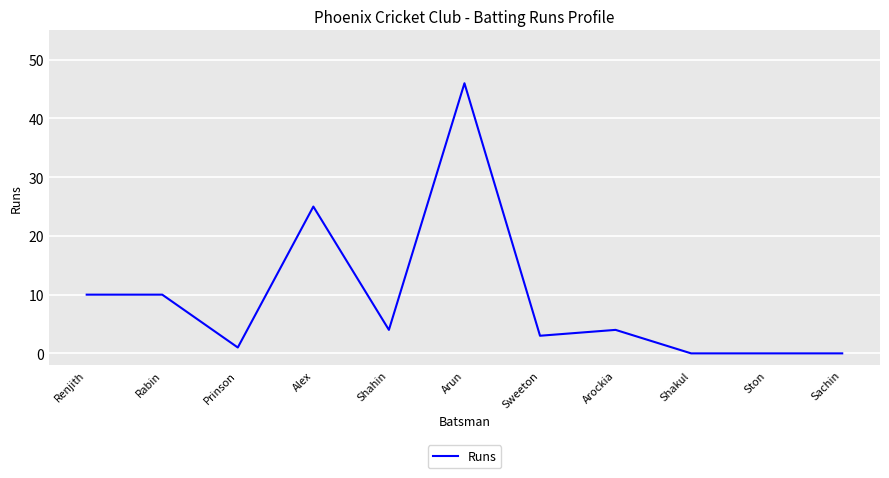

What is the difference between the values at Arun and Ston?

46